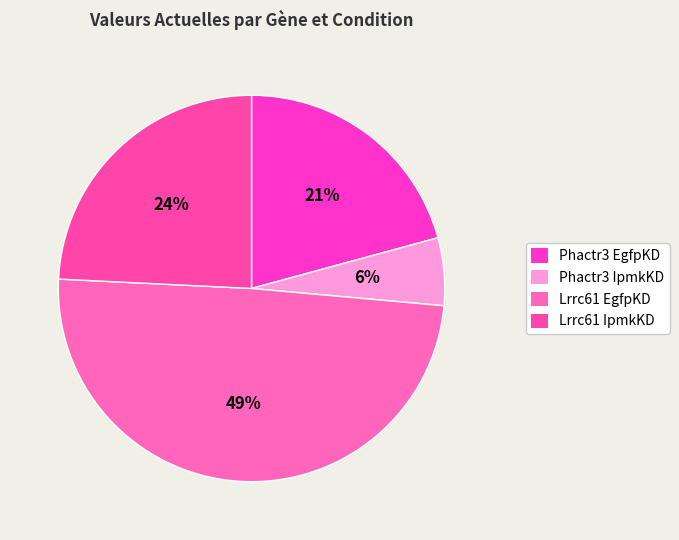

Is the sum of Lrrc61 IpmkKD and Phactr3 IpmkKD greater than half?

No